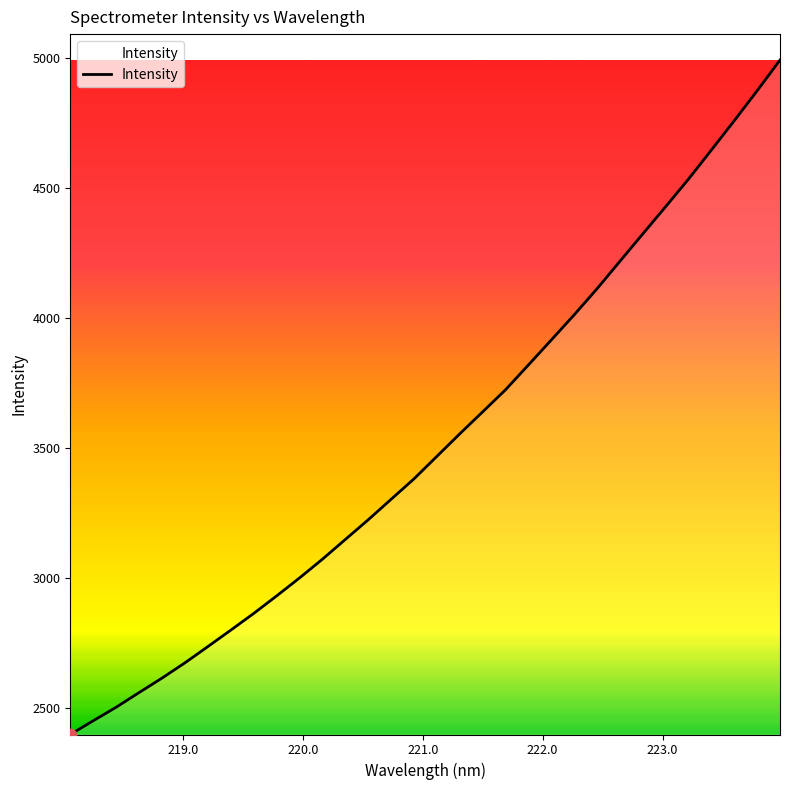

What is the difference between the maximum and minimum values?

2594.2